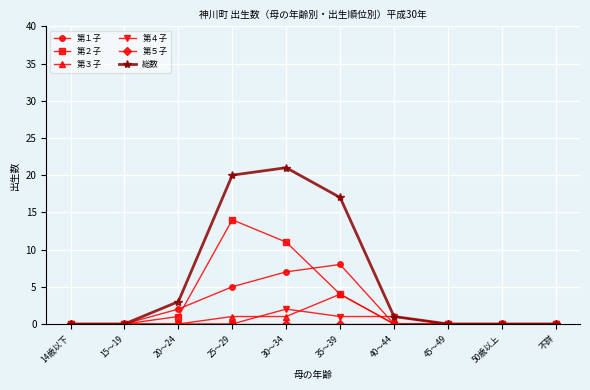

True or false: 総数 has more than 0 points higher than both neighbors.

True